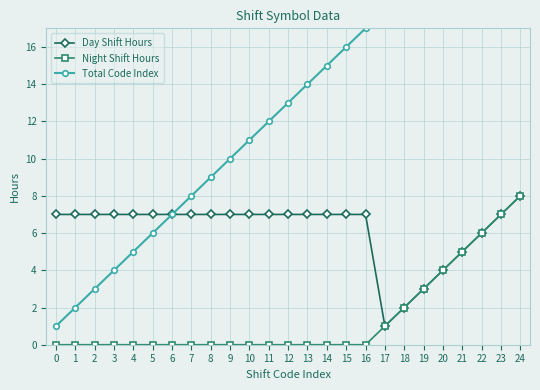

True or false: Night Shift Hours and Day Shift Hours intersect in this chart.

False